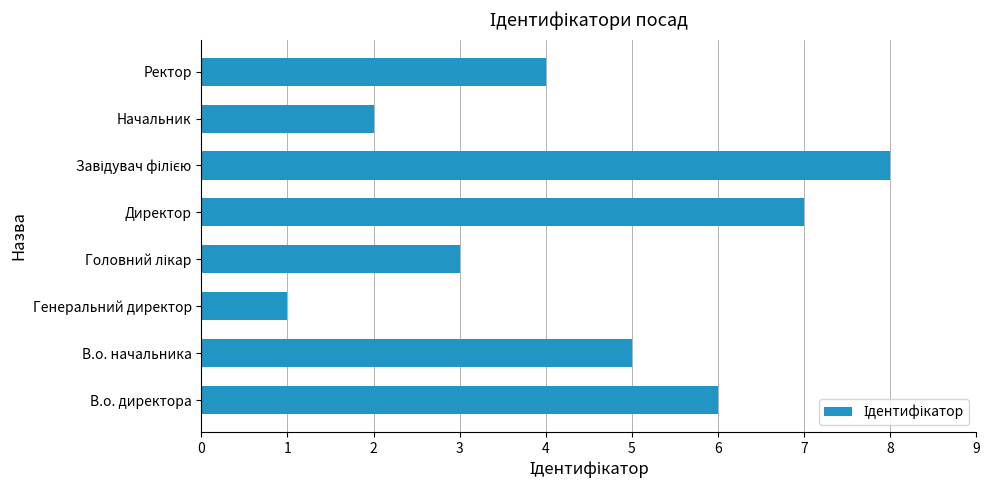

Reading bottom to top, list all the values displayed in this chart.

6	5	1	3	7	8	2	4